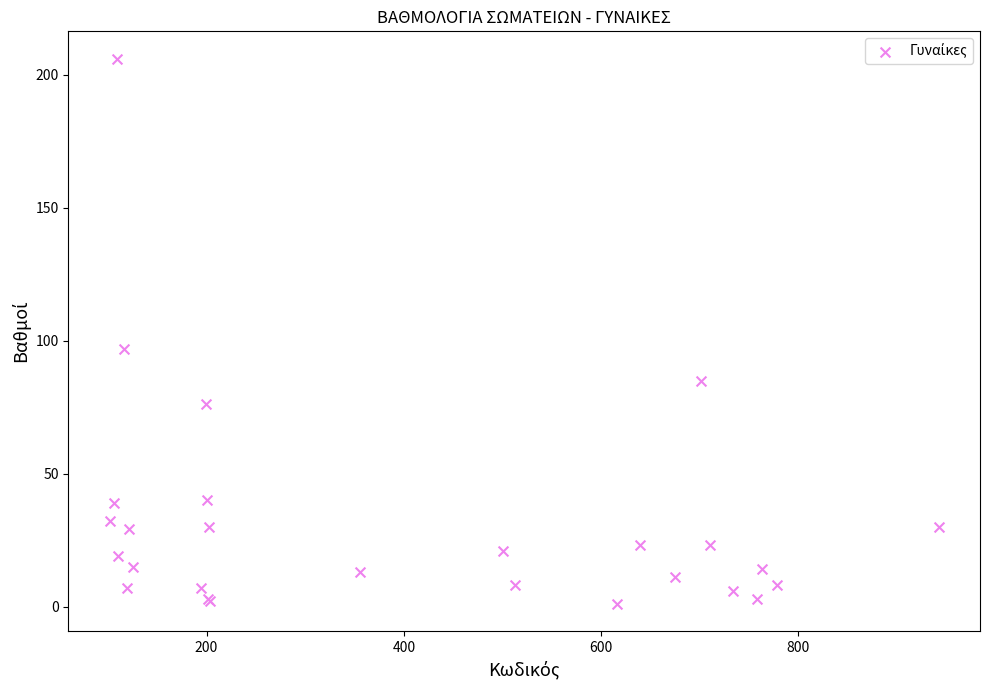

What Y value in the scatter plot is closest to 103?

97